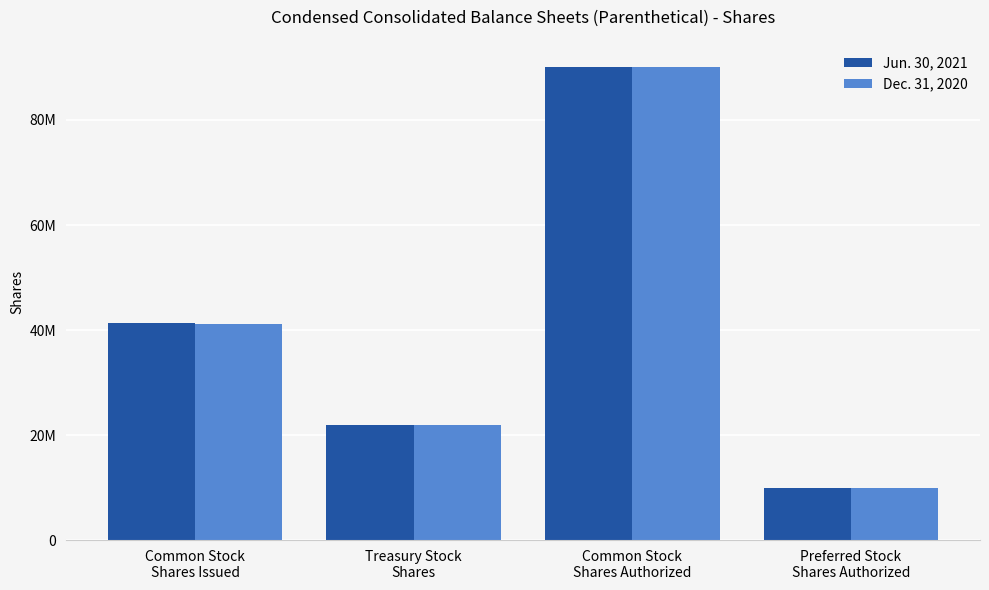

What is the spread (max minus min) of values at Treasury Stock
Shares?

65027